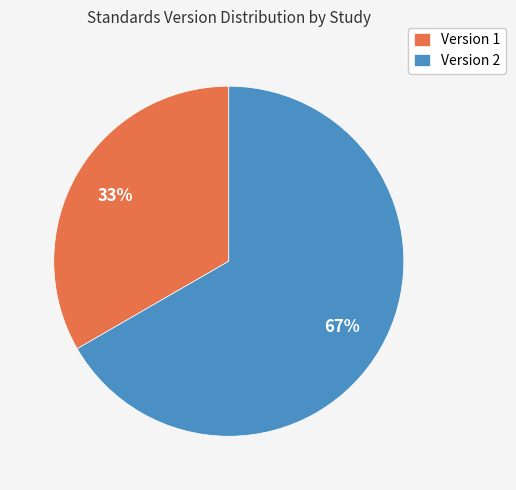

Which slice is the smallest?

Version 1